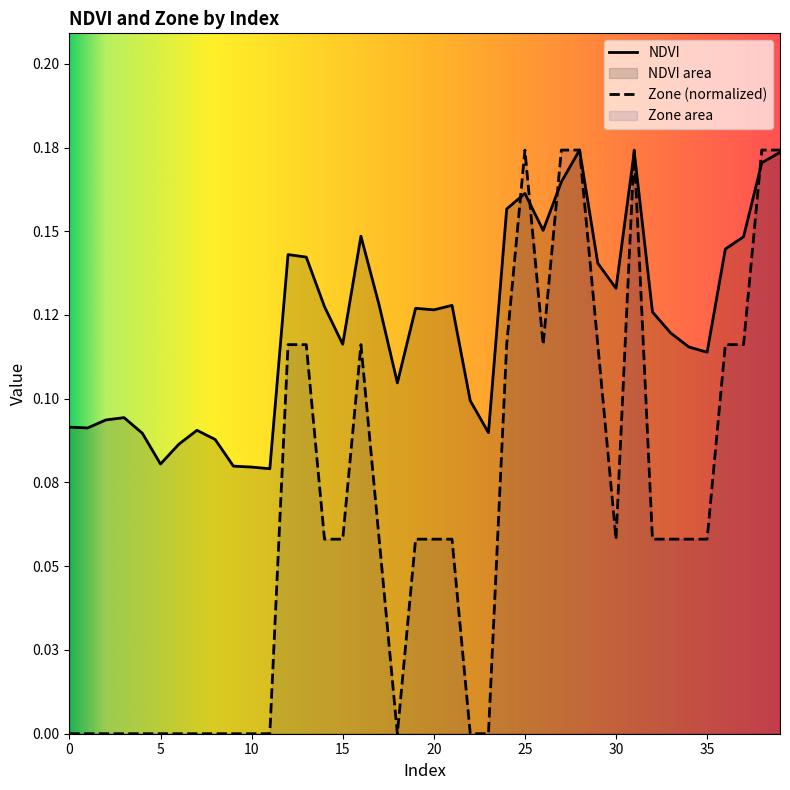

Is the value of NDVI at 9 greater than the value of Zone at 39?

No